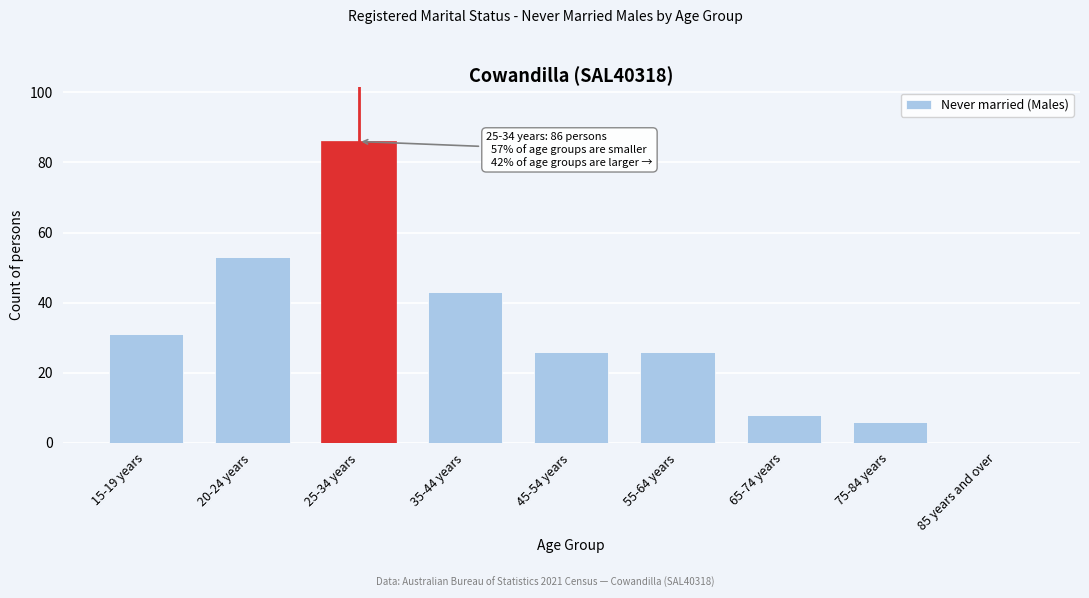

Reading left to right, list all the values displayed in this chart.

15-19 years=31	20-24 years=53	25-34 years=86	35-44 years=43	45-54 years=26	55-64 years=26	65-74 years=8	75-84 years=6	85 years and over=0